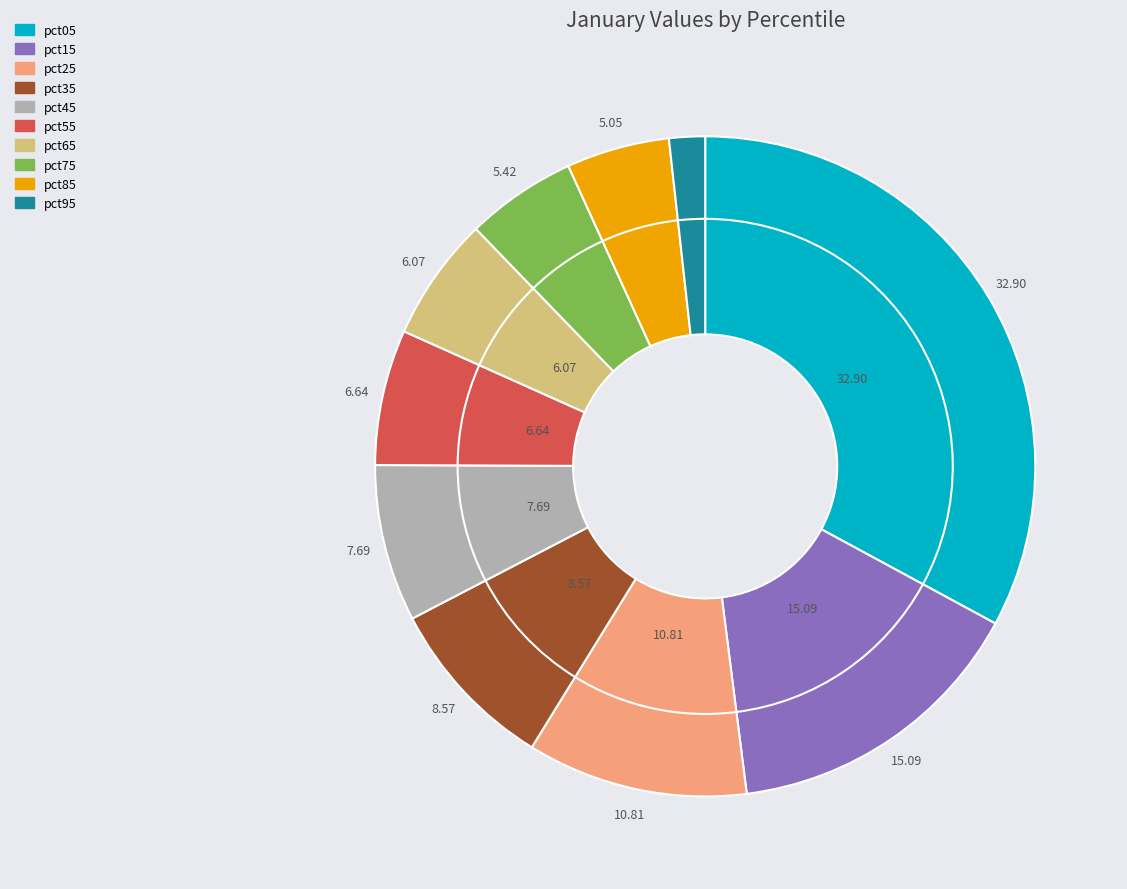

Between pct05 and pct25, which is larger?

pct05